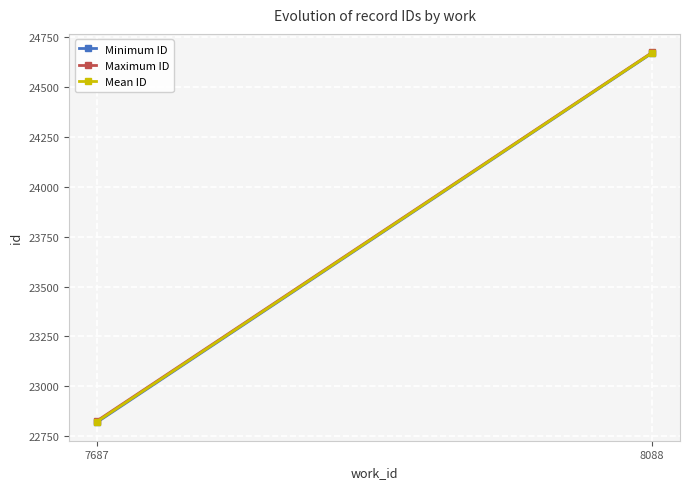

What is the value of the Minimum ID point at the 1st from the left?

22820.0